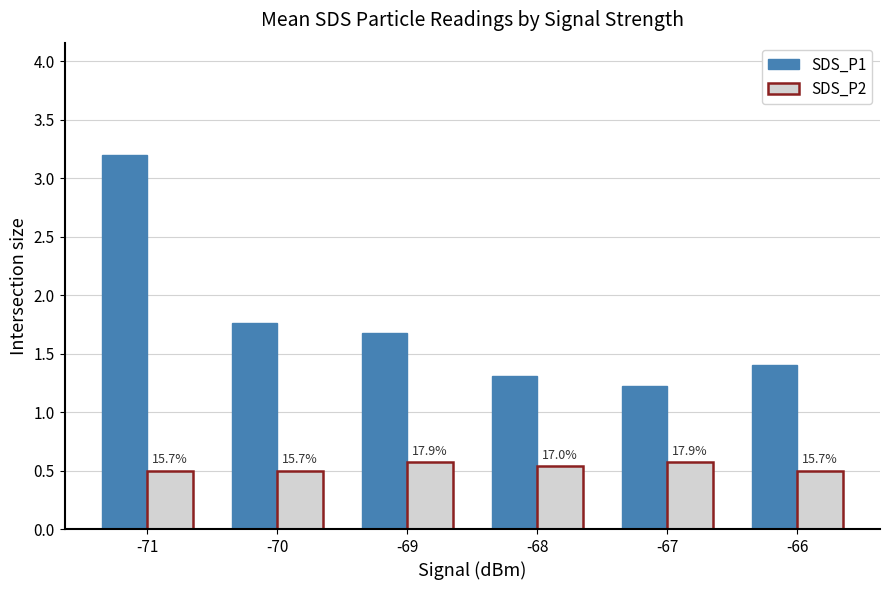

How many groups of bars are there?

6